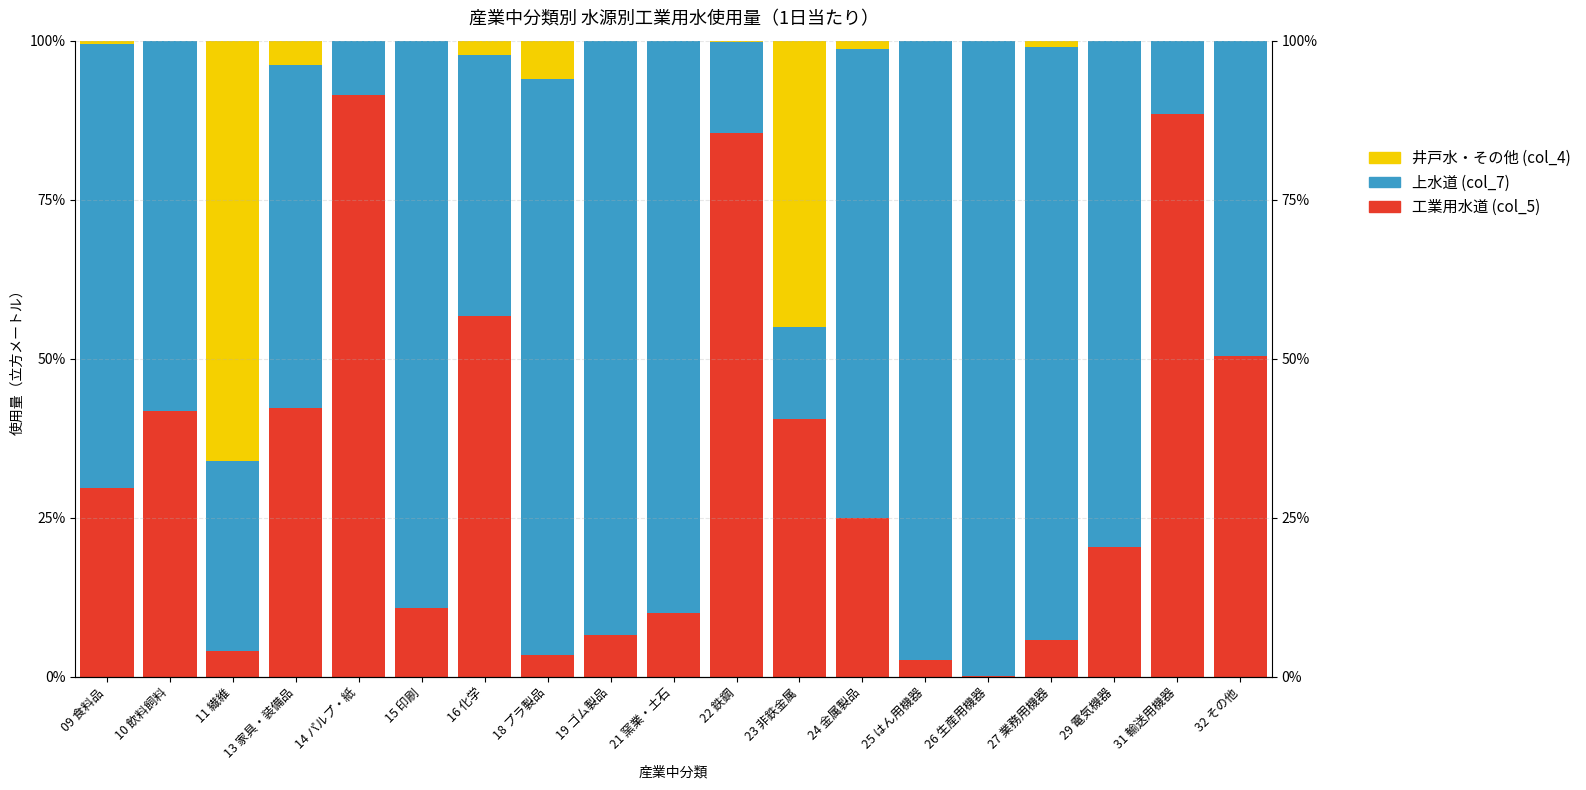

Rank the series at 25 はん用機器 from lowest to highest value.

井戸水・その他 (col_4), 工業用水道 (col_5), 上水道 (col_7)